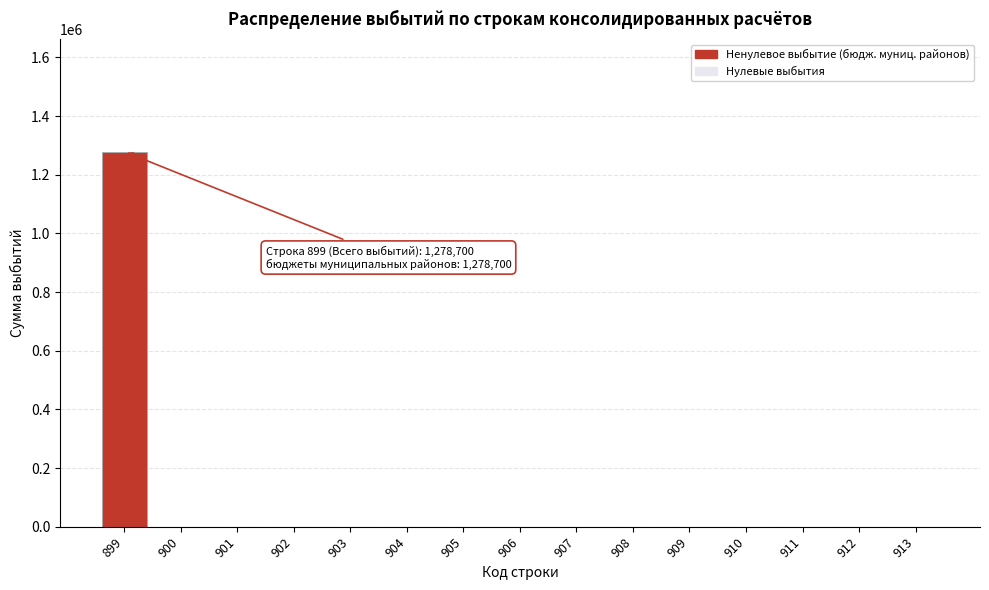

Reading left to right, transcribe all the data shown in this chart.

899=1278700	900=0	901=0	902=0	903=0	904=0	905=0	906=0	907=0	908=0	909=0	910=0	911=0	912=0	913=0